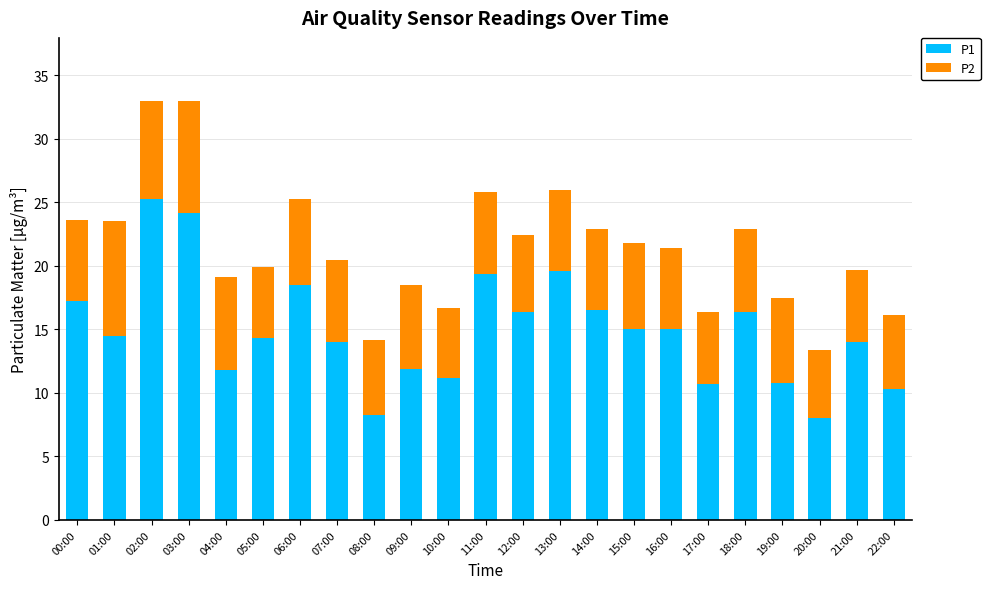

What is the total value across all series at 15:00?

21.8